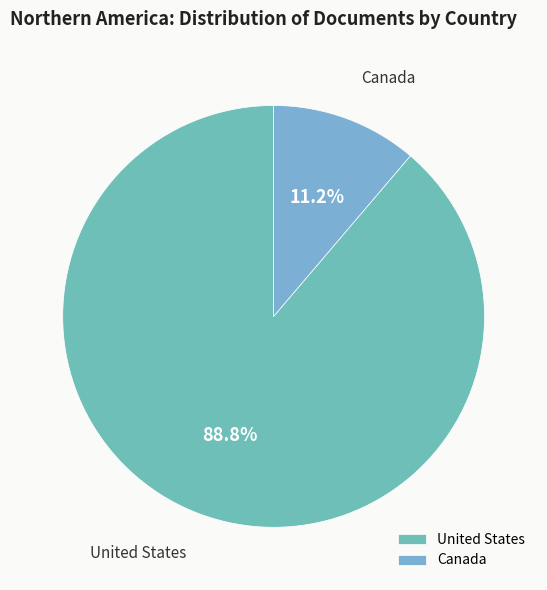

The United States slice represents 89% of the pie. True or false?

True